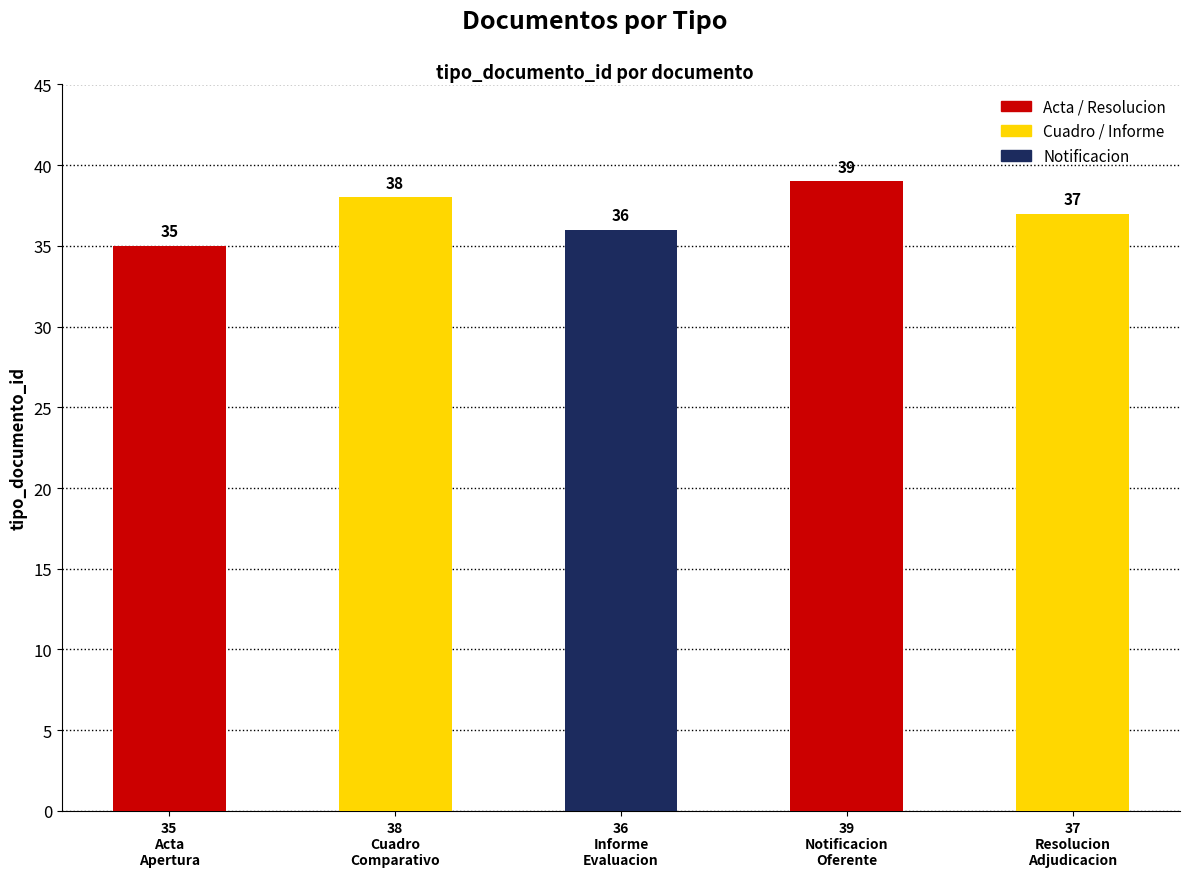

Reading left to right, extract all data points from this chart.

35	38	36	39	37